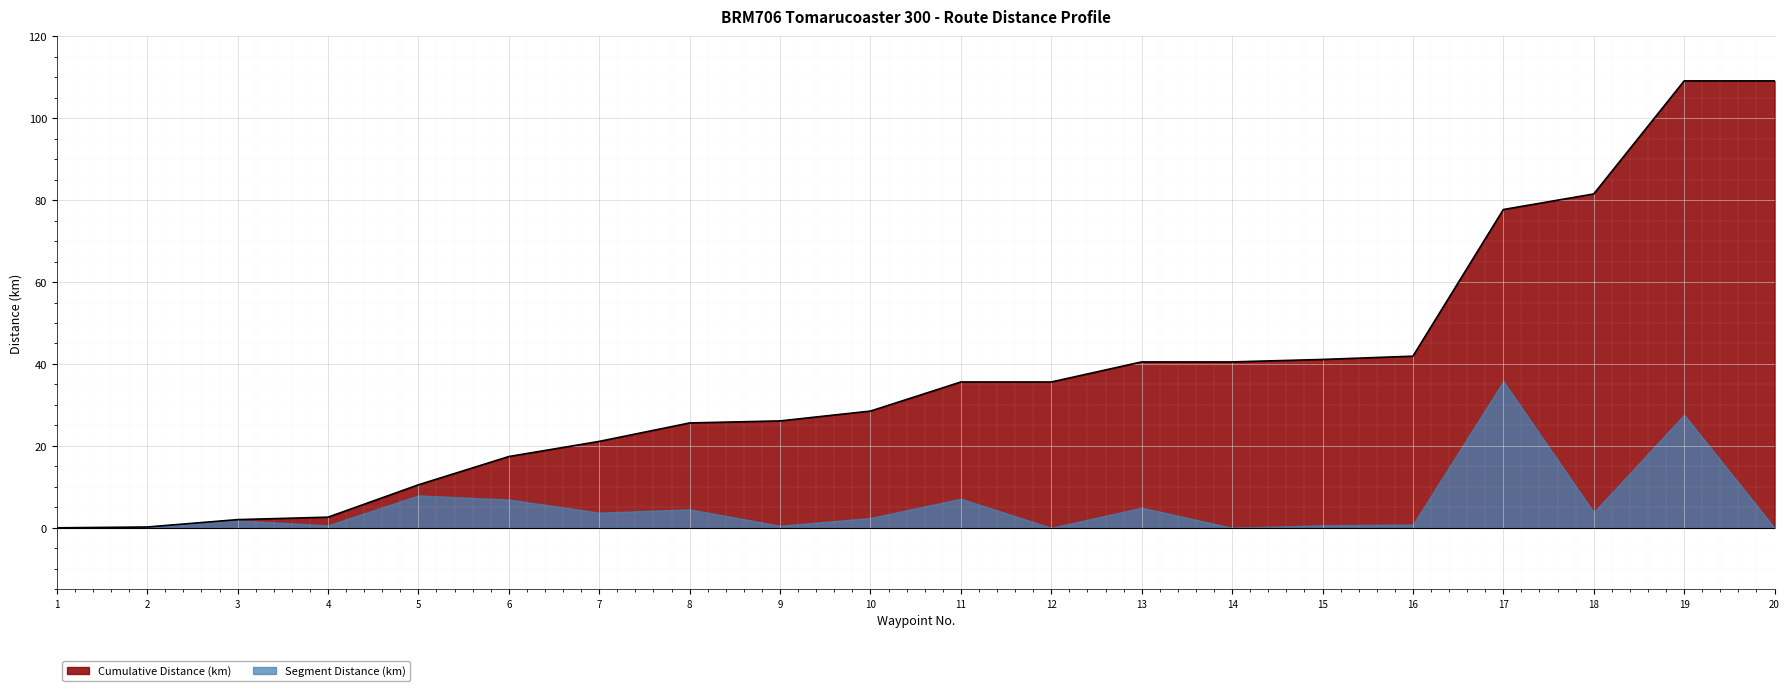

Reading left to right, what are all the values shown in this chart?

0.0	0.2	2.0	2.6	10.5	17.4	21.1	25.6	26.1	28.5	35.6	35.6	40.5	40.5	41.1	41.9	77.7	81.5	109.1	109.1